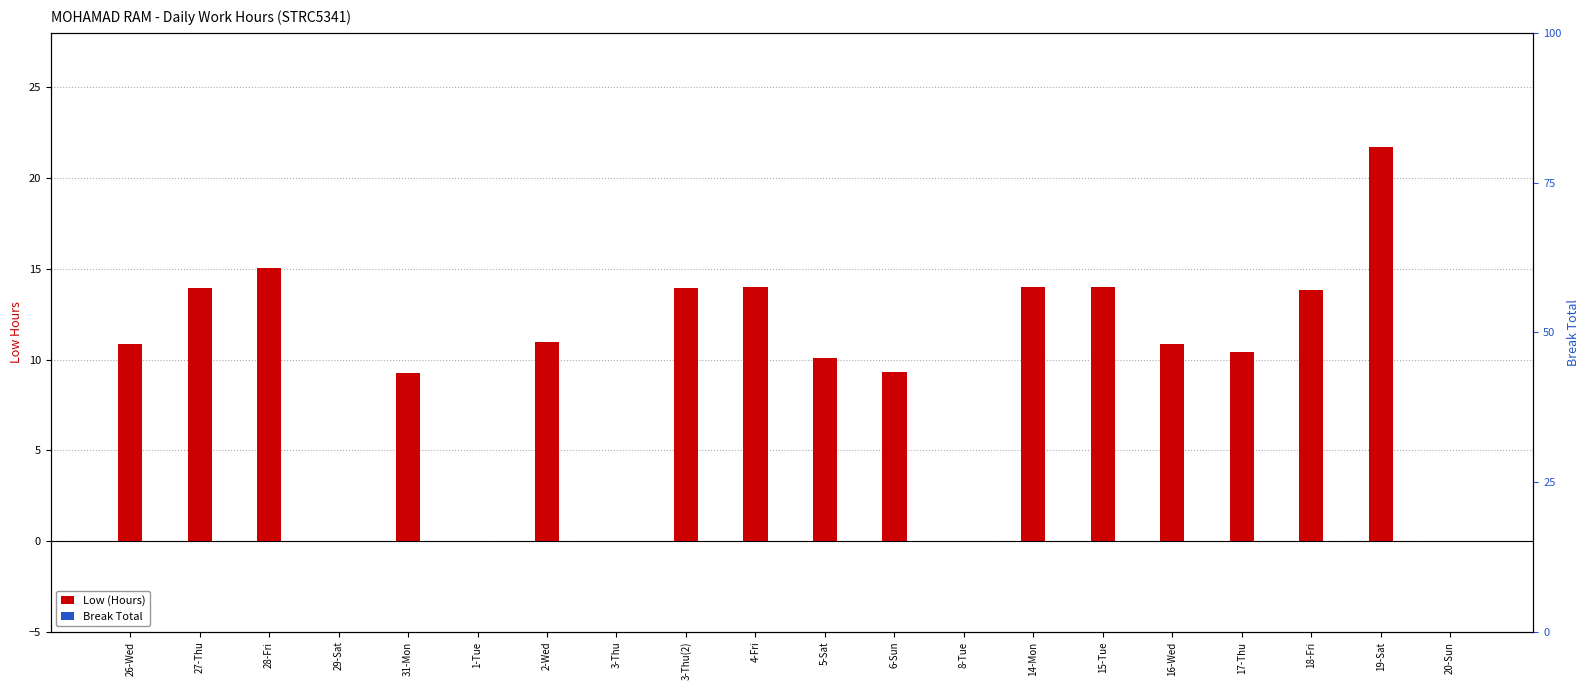

How many distinct data groups are displayed?

2